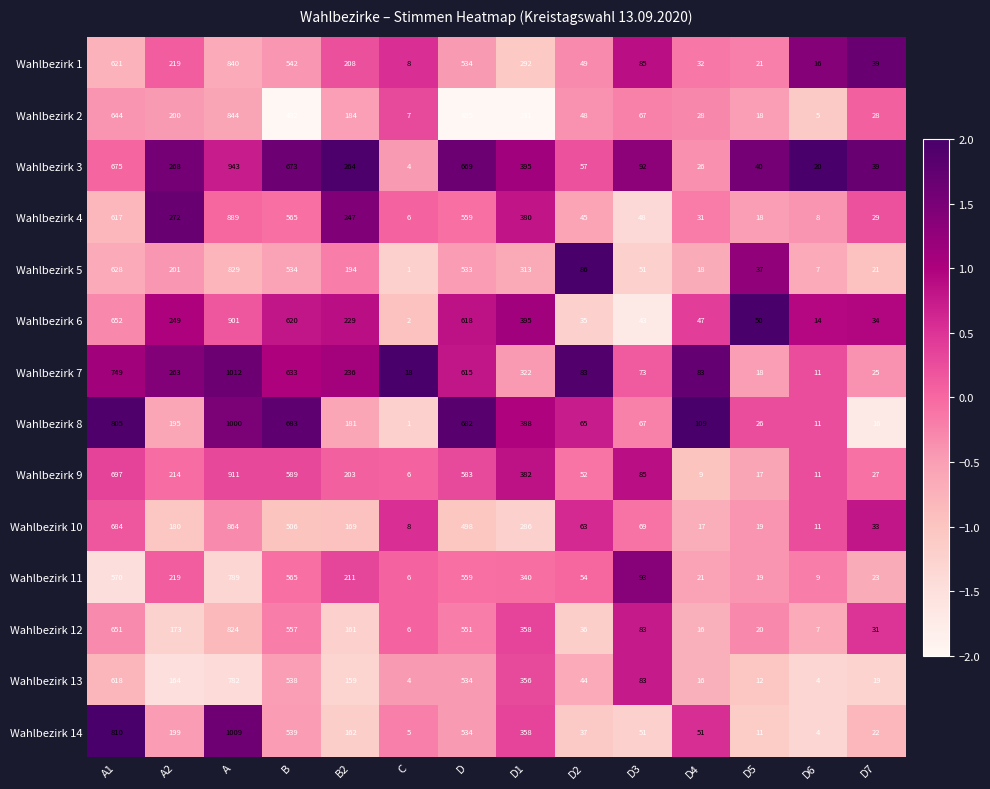

True or false: Wahlbezirk 6 has a value of 4 at C.

False